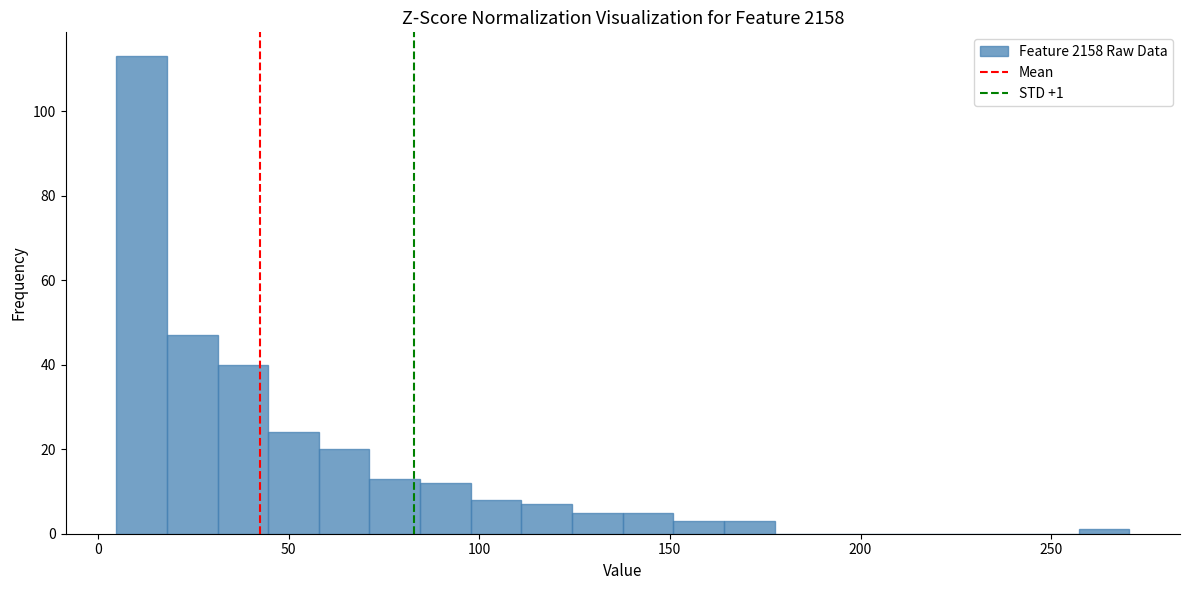

Around what value on the x-axis is the tallest bar? Give the approximate position of its centre, as read against the axis.

10